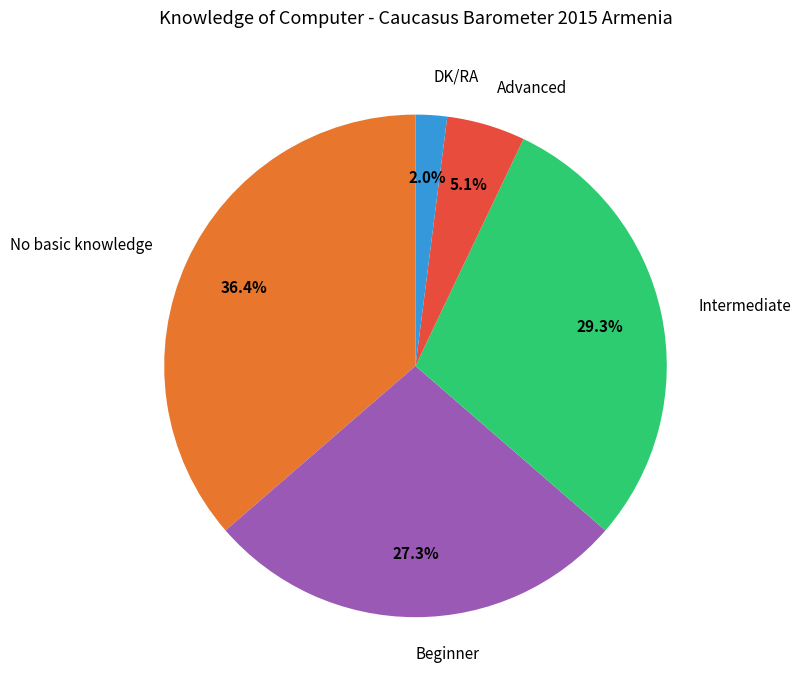

Does No basic knowledge account for over 50% of the chart?

No